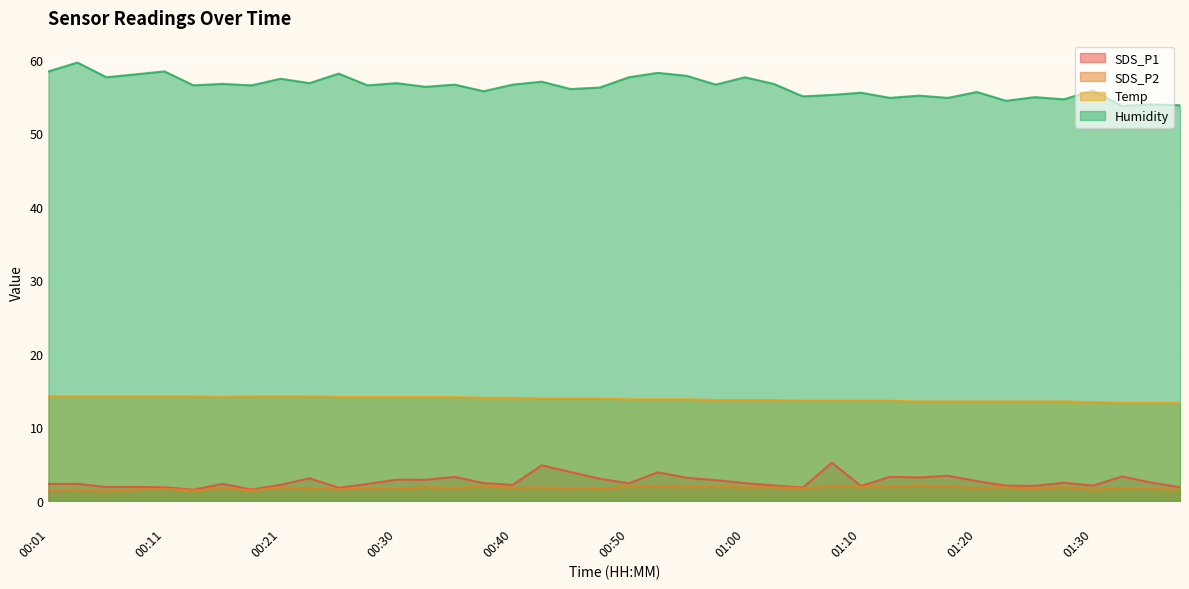

True or false: Humidity and SDS_P1 cross at least once.

False